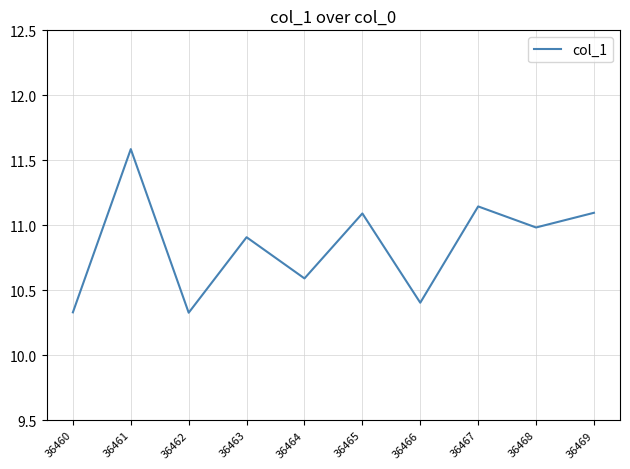

Where is the first local minimum?

36462